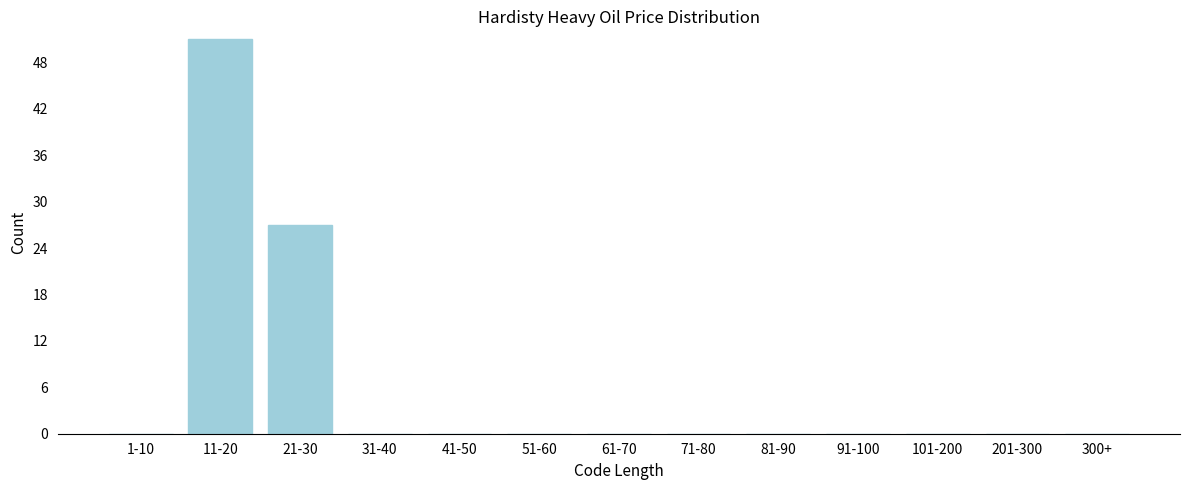

Reading right to left, list all the values displayed in this chart.

300+=0	201-300=0	101-200=0	91-100=0	81-90=0	71-80=0	61-70=0	51-60=0	41-50=0	31-40=0	21-30=27	11-20=51	1-10=0